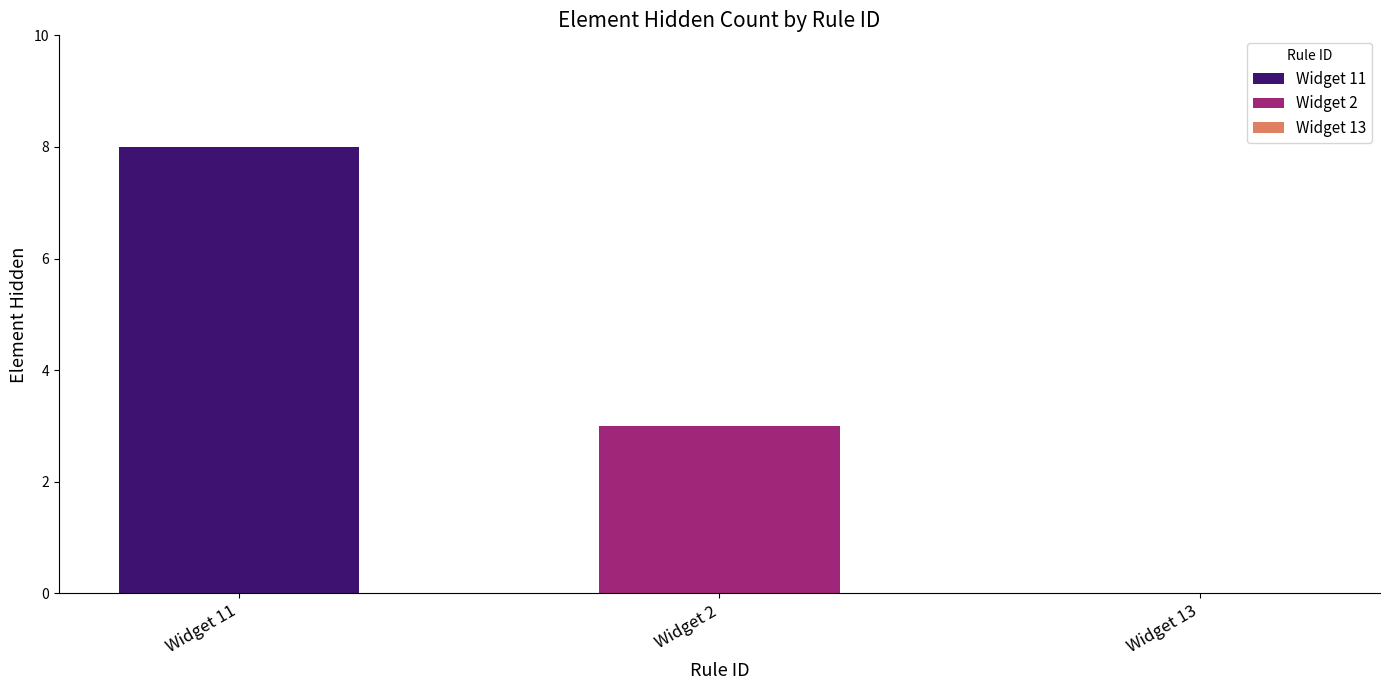

What is the maximum value for Widget 2?

3